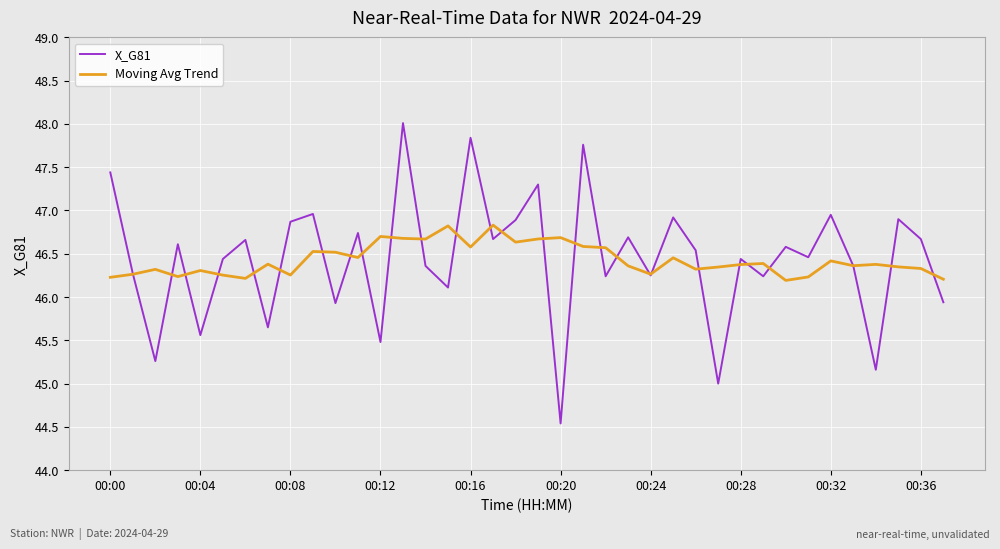

List the series in order of their peak value, lowest first.

Moving Avg Trend, X_G81